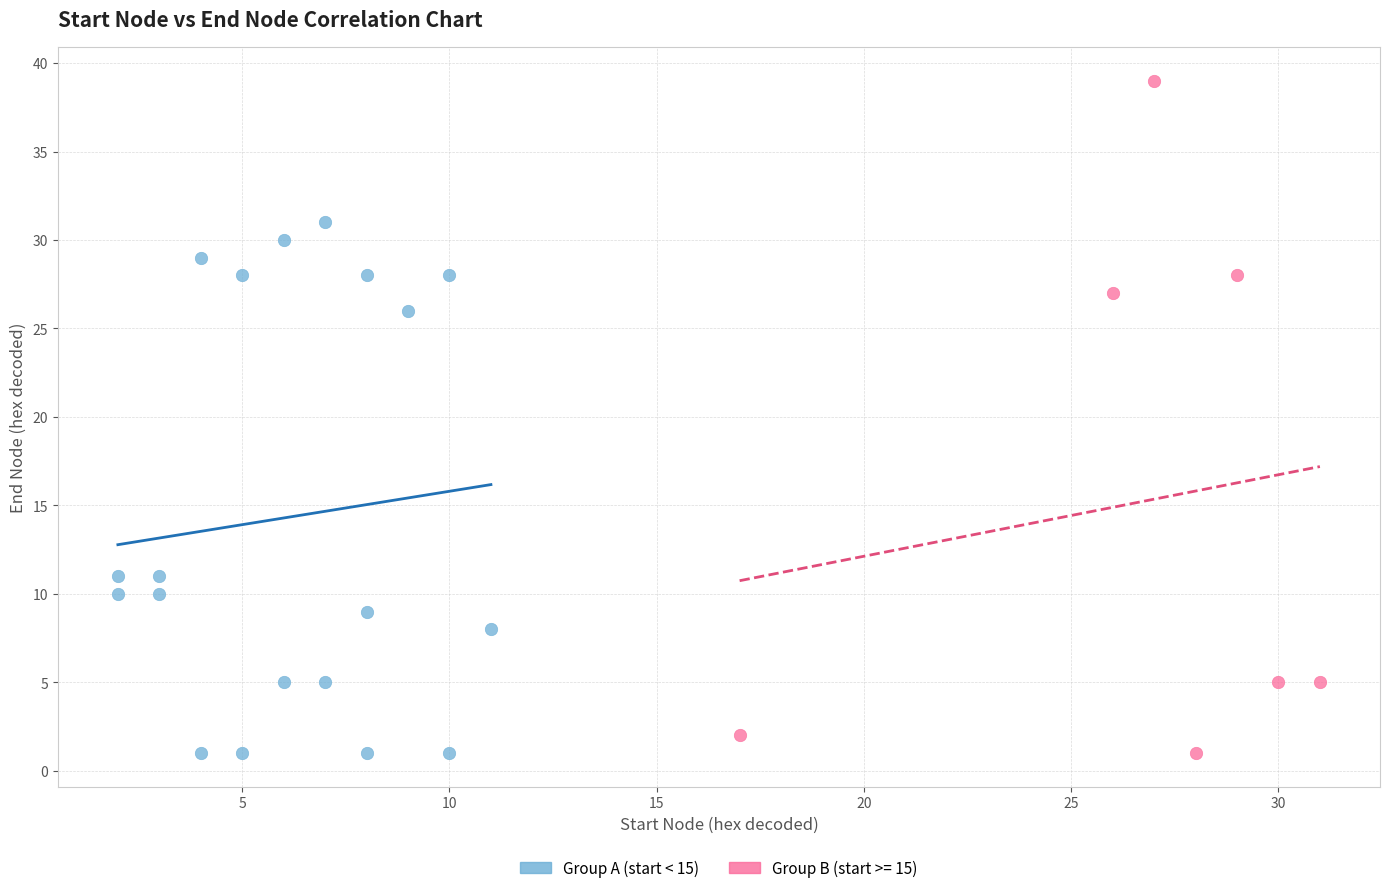

Which series contains the highest Y value?

Group B (start >= 15)